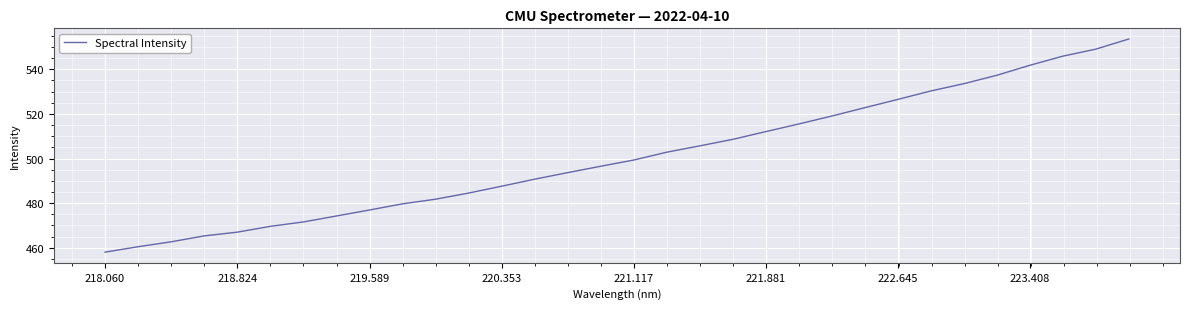

What is the greatest value displayed?

553.6